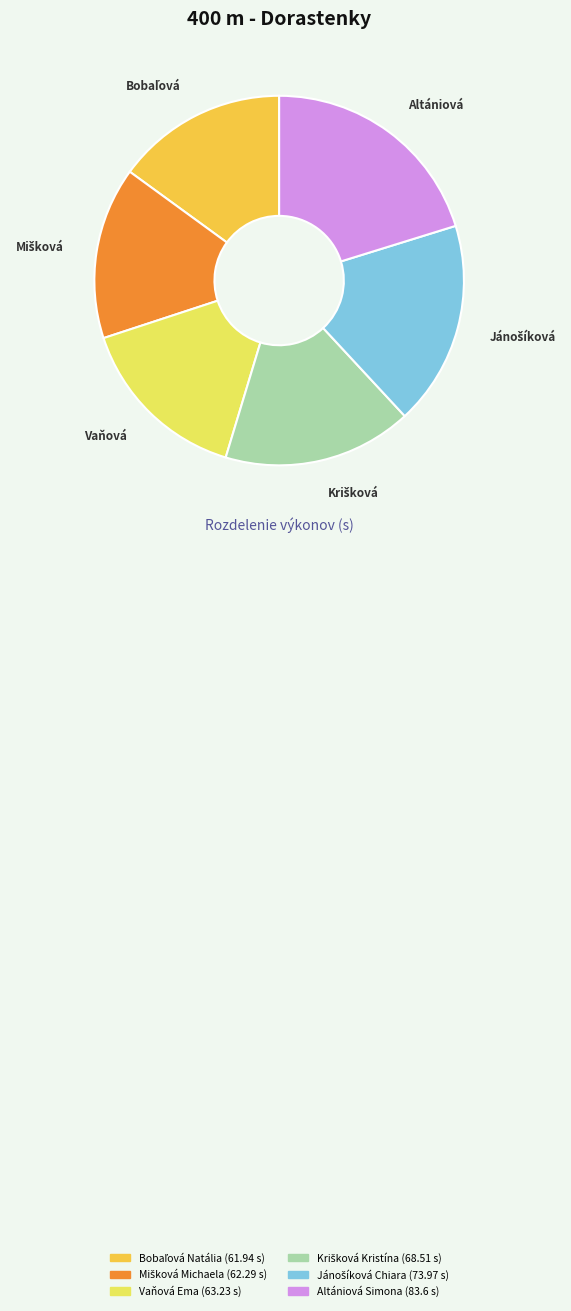

Is there any slice that represents more than half of the pie?

No